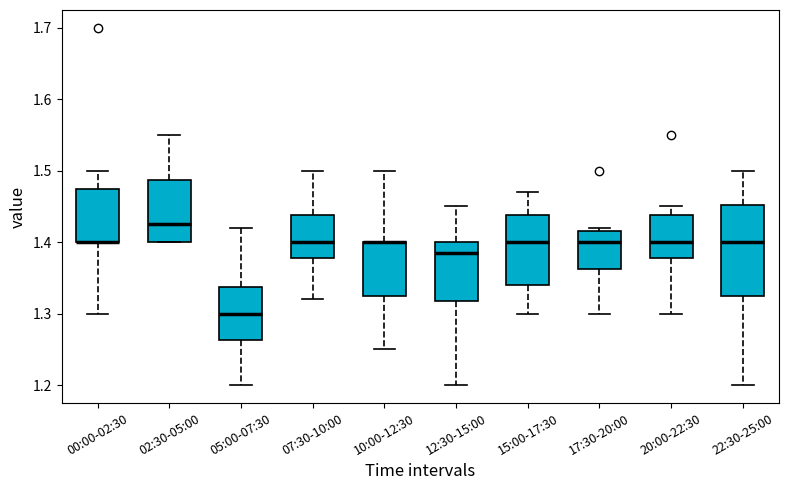

Reading left to right, read every box against the y-axis: the position of its median line, the range the box covers, and the ends of its whiskers. The values are not printed on the chart, so give them approximately, as read against the axis.

00:00-02:30: median 1.40 (drawn on the box's lower edge), box 1.40 to 1.48, whiskers 1.30 to 1.50
02:30-05:00: median 1.43, box 1.40 to 1.49, whiskers 1.40 to 1.55
05:00-07:30: median 1.30, box 1.26 to 1.34, whiskers 1.20 to 1.42
07:30-10:00: median 1.40, box 1.38 to 1.44, whiskers 1.32 to 1.50
10:00-12:30: median 1.40 (drawn on the box's upper edge), box 1.33 to 1.40, whiskers 1.25 to 1.50
12:30-15:00: median 1.39, box 1.32 to 1.40, whiskers 1.20 to 1.45
15:00-17:30: median 1.40, box 1.34 to 1.44, whiskers 1.30 to 1.47
17:30-20:00: median 1.40, box 1.36 to 1.42, whiskers 1.30 to 1.42 (just above the box's upper edge)
20:00-22:30: median 1.40, box 1.38 to 1.44, whiskers 1.30 to 1.45
22:30-25:00: median 1.40, box 1.33 to 1.45, whiskers 1.20 to 1.50